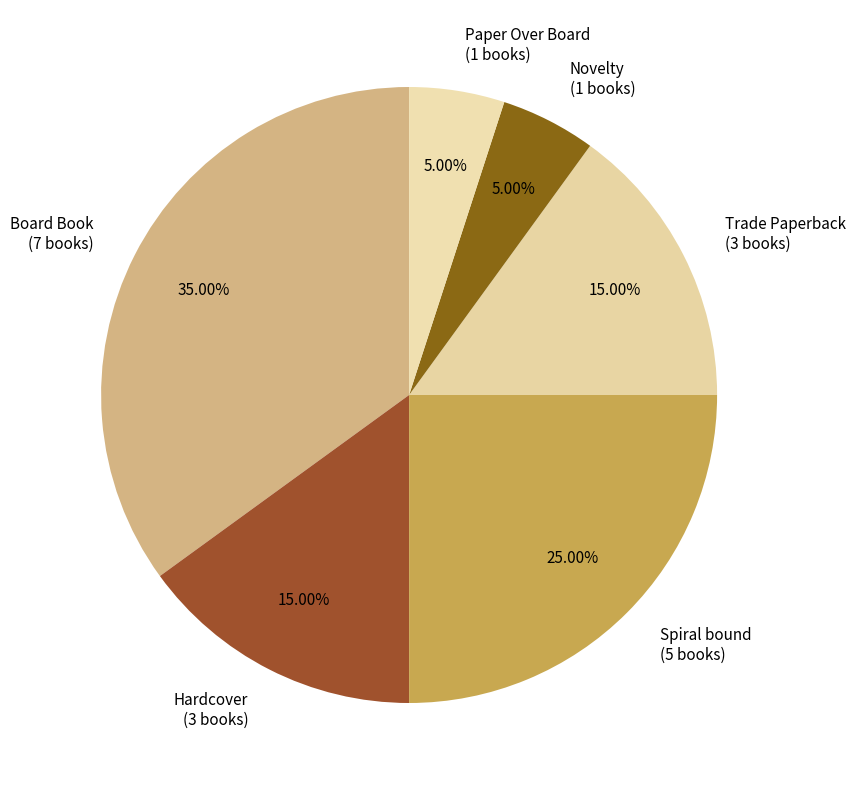

Count the number of slices in the pie.

6